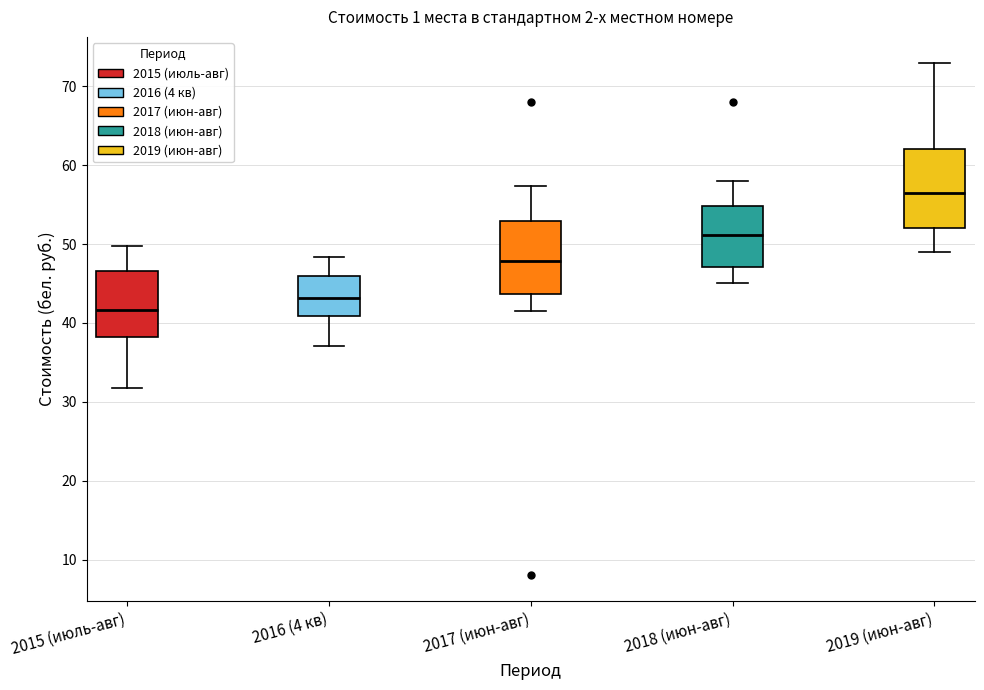

Reading left to right, transcribe this box plot: for each box, give where its median line is, the range the box spans, and where its two whiskers end, as read against the y-axis. The values are not printed on the chart, so give them approximately, as read against the axis.

2015 (июль-авг): median 42, box 38 to 47, whiskers 32 to 50
2016 (4 кв): median 43, box 41 to 46, whiskers 37 to 48
2017 (июн-авг): median 48, box 44 to 53, whiskers 42 to 57
2018 (июн-авг): median 51, box 47 to 55, whiskers 45 to 58
2019 (июн-авг): median 57, box 52 to 62, whiskers 49 to 73